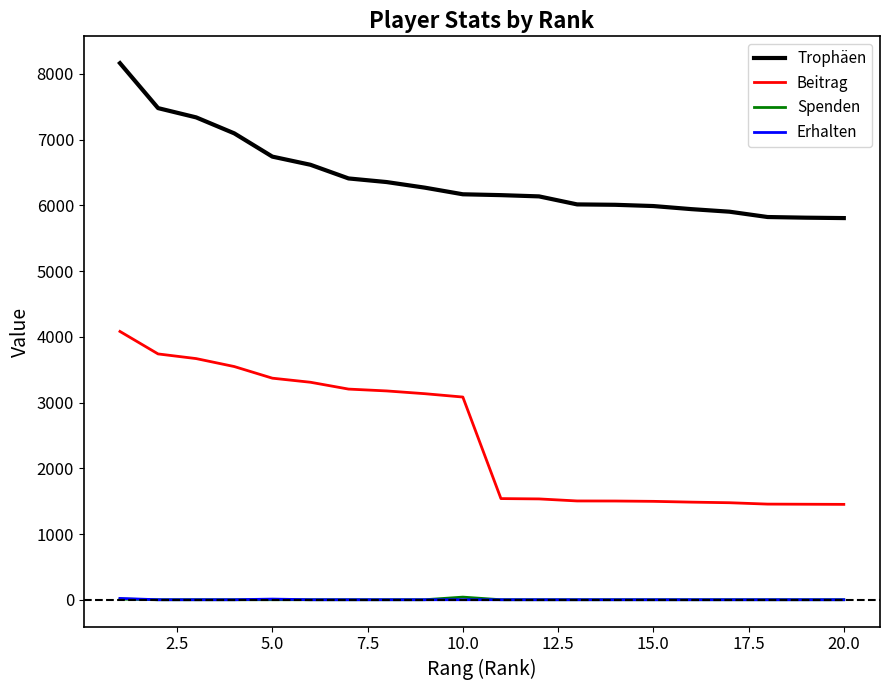

Which series has the largest total across all categories?

Trophäen